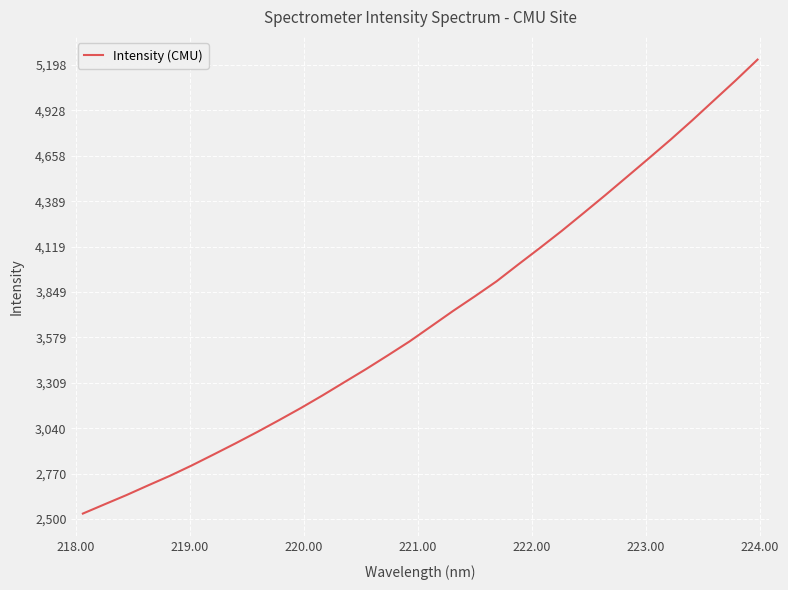

What is the difference between the maximum and minimum values?

2697.9